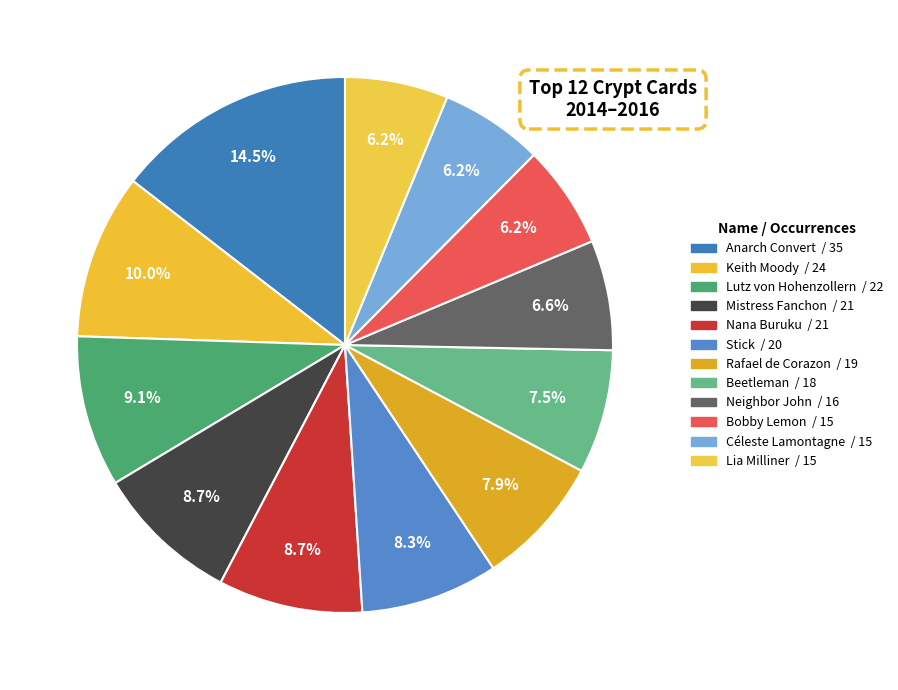

Do Mistress Fanchon and Lutz von Hohenzollern together represent more than half of the pie?

No